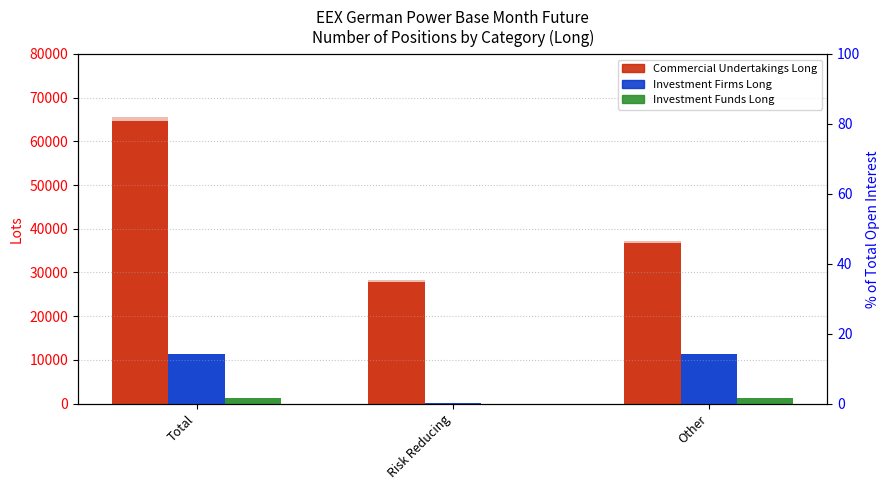

At how many categories does at least one series exceed 779?

3